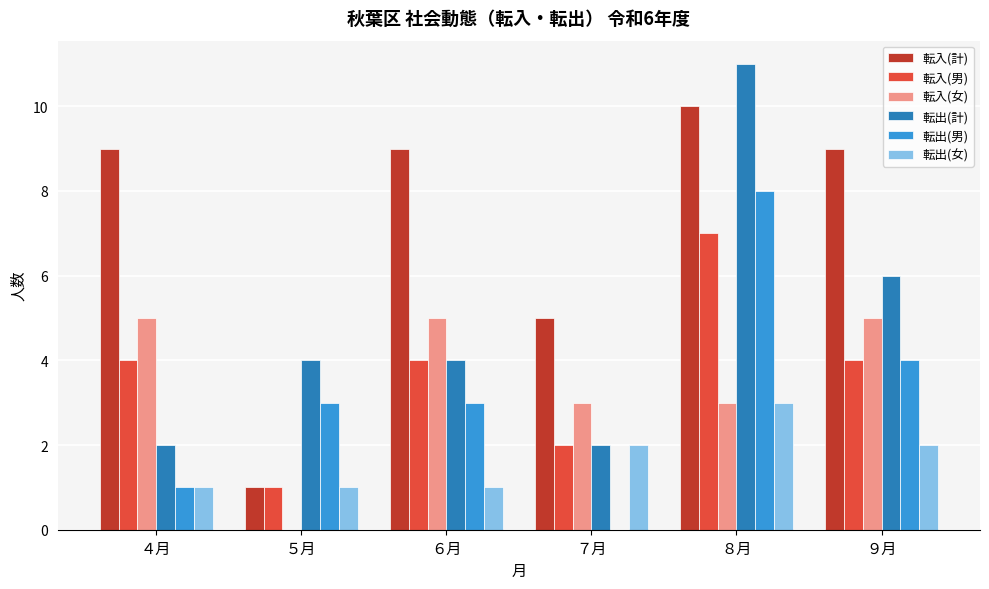

At which category is the sum across all series the highest?

８月